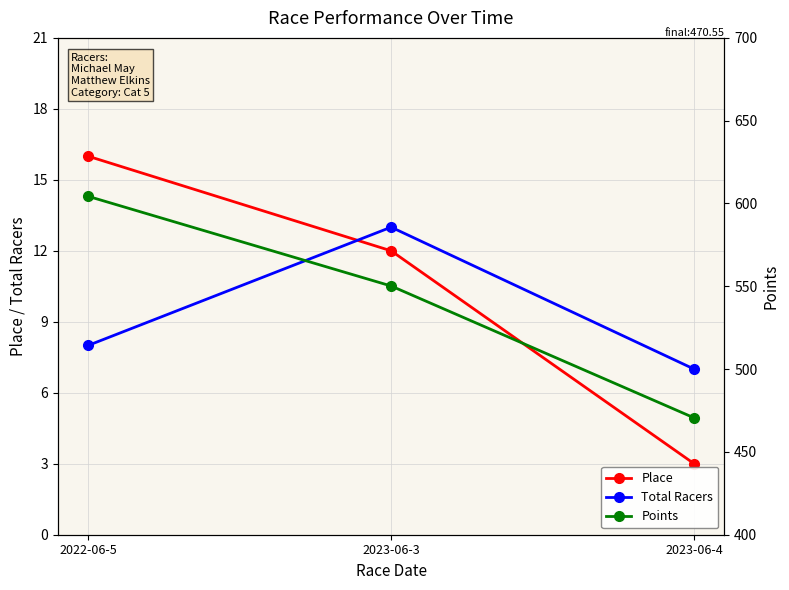

What is the label of the 1st point from the left?

2022-06-5